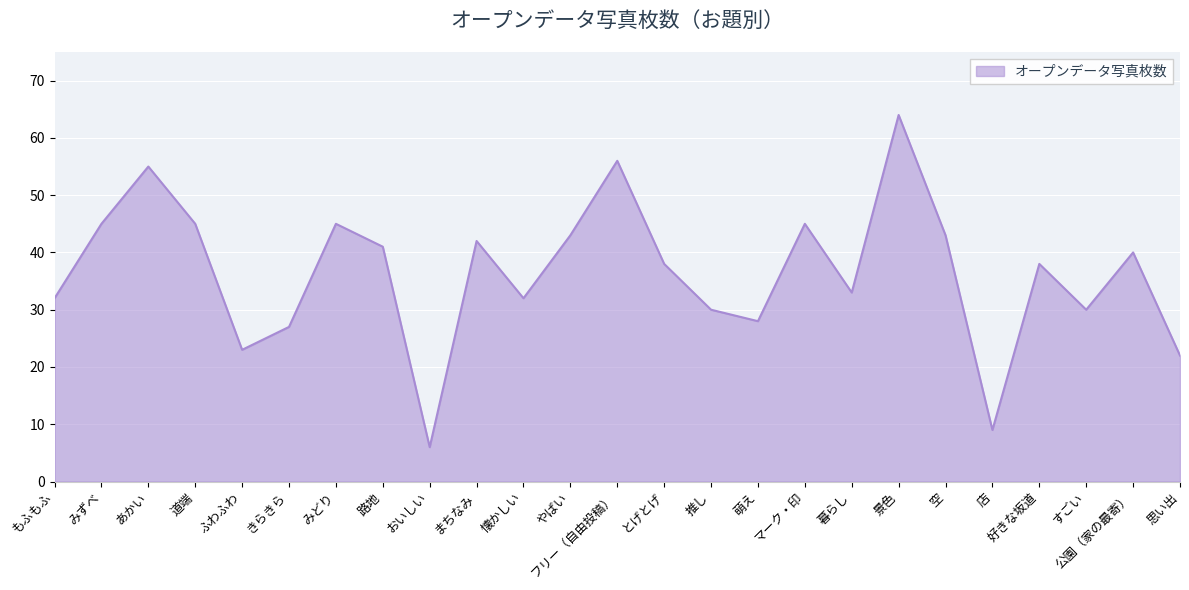

How many series are shown in this chart?

1